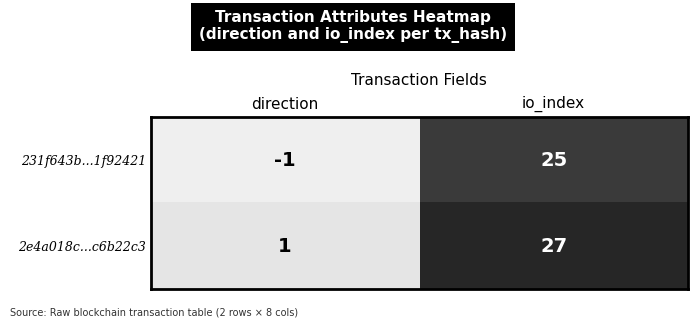

What is the difference between the highest and lowest values at direction?

2